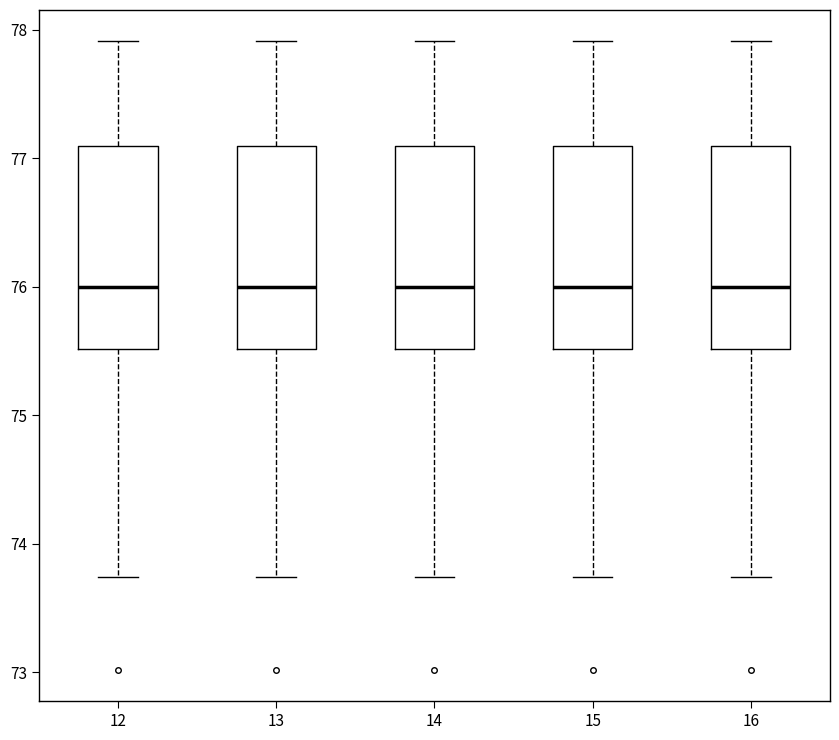

Reading left to right, transcribe this box plot: for each box, give where its median line is, the range the box spans, and where its two whiskers end, as read against the y-axis. The values are not printed on the chart, so give them approximately, as read against the axis.

12: median 76.0, box 75.5 to 77.1, whiskers 73.7 to 77.9
13: median 76.0, box 75.5 to 77.1, whiskers 73.7 to 77.9
14: median 76.0, box 75.5 to 77.1, whiskers 73.7 to 77.9
15: median 76.0, box 75.5 to 77.1, whiskers 73.7 to 77.9
16: median 76.0, box 75.5 to 77.1, whiskers 73.7 to 77.9